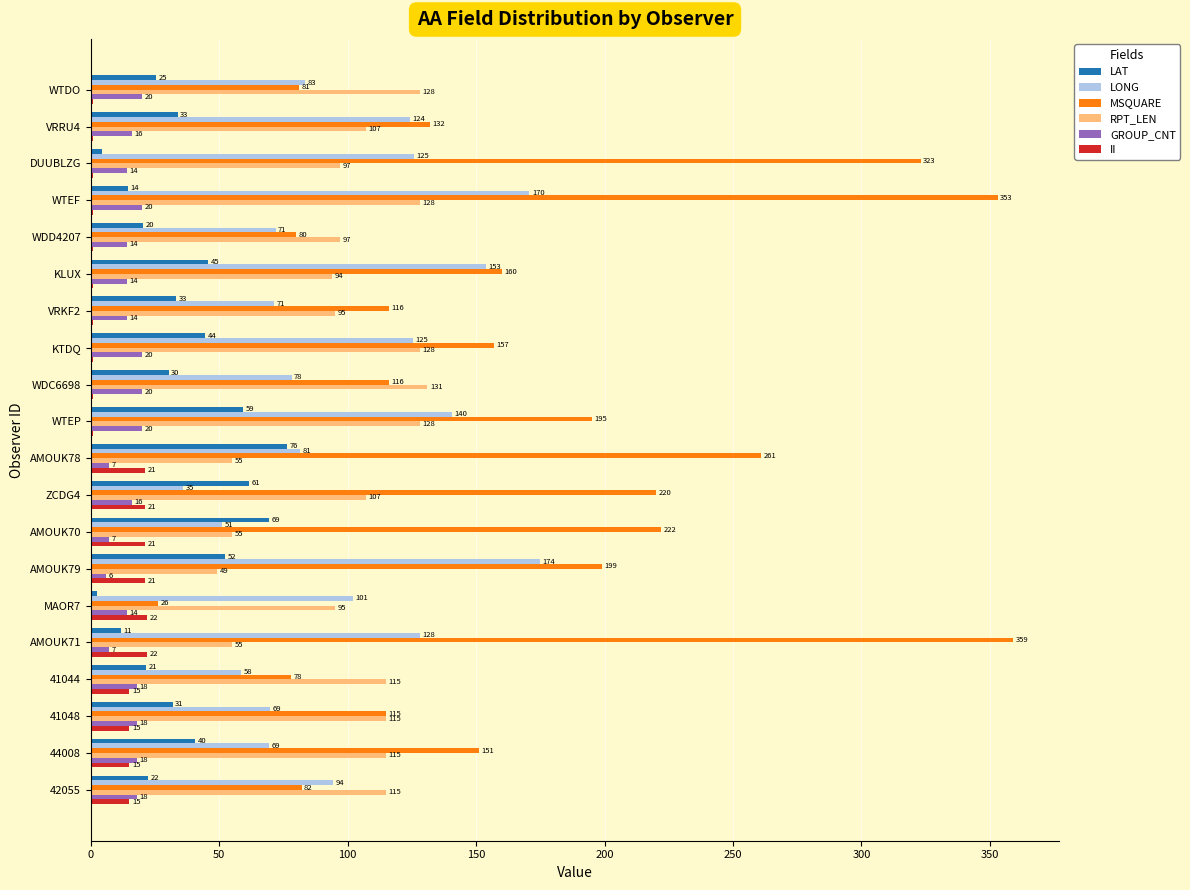

Between KLUX and WTEP, which series saw the biggest shift?

MSQUARE